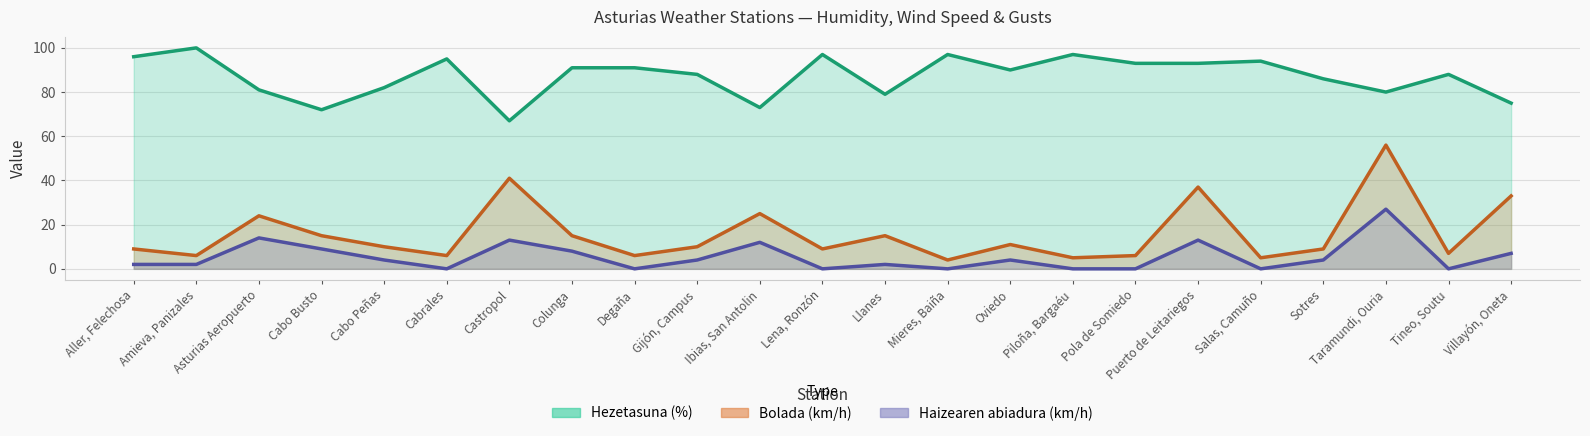

The Hezetasuna (%) series shows 21 at Villayón, Oneta. True or false?

False